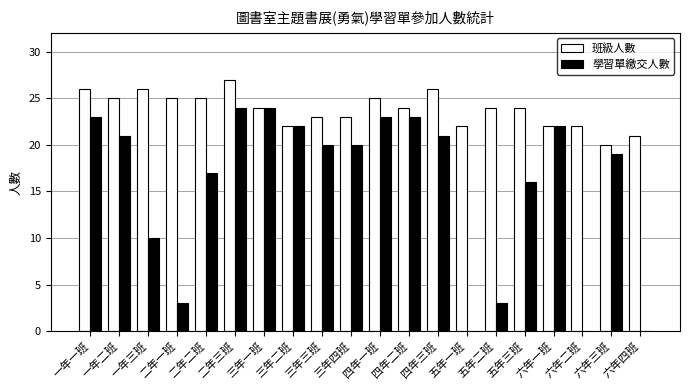

Is the value of 班級人數 at 二年二班 greater than the value of 學習單繳交人數 at 三年三班?

Yes